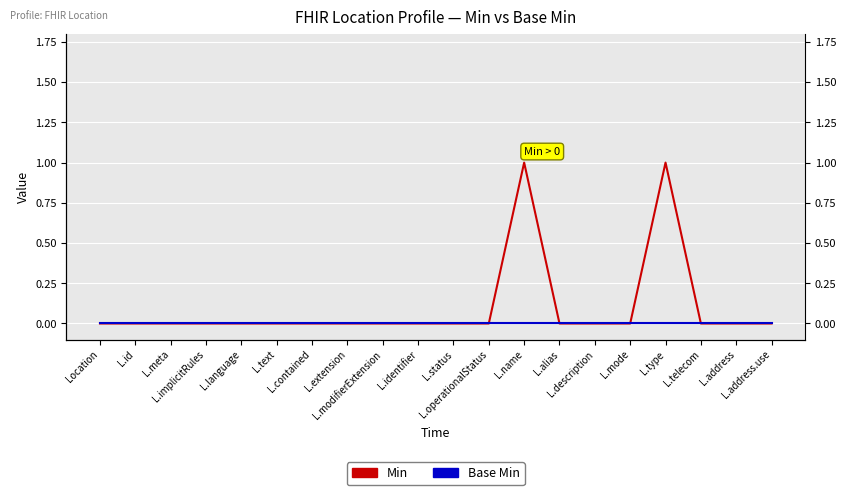

What is the difference between the maximum and minimum values in the Min series?

1